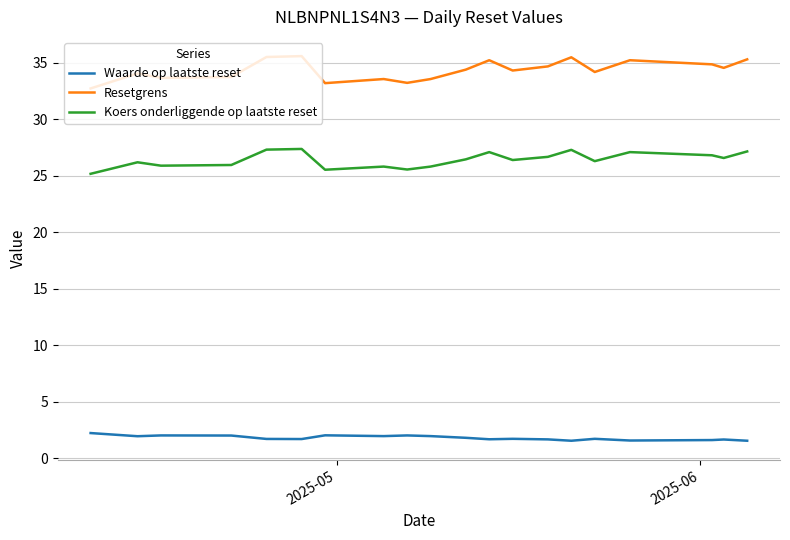

Which series has the largest range (max minus min)?

Resetgrens